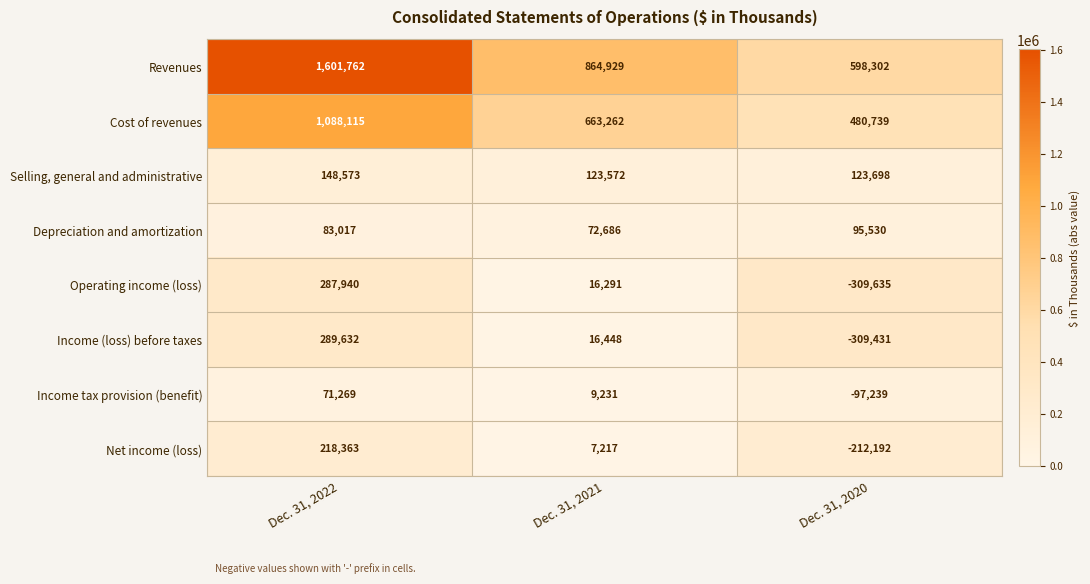

The value of Depreciation and amortization at Dec. 31, 2022 is 32657. True or false?

False